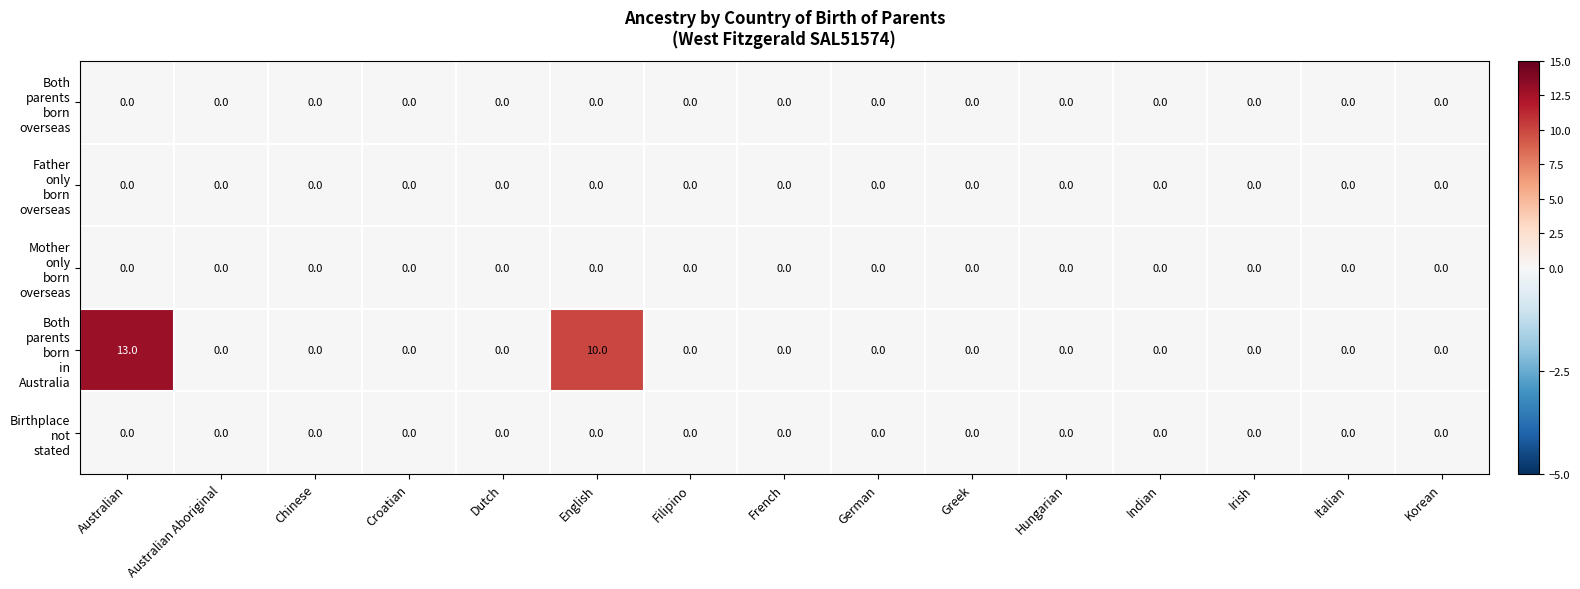

What is the total value across all series at Australian?

13